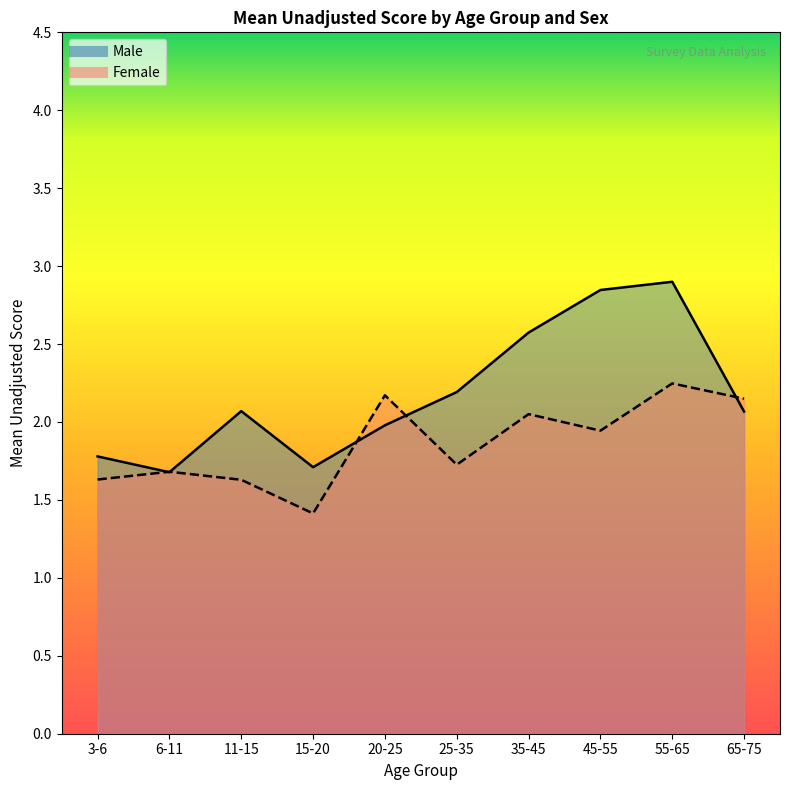

What is the label of the 1st point from the left?

3-6